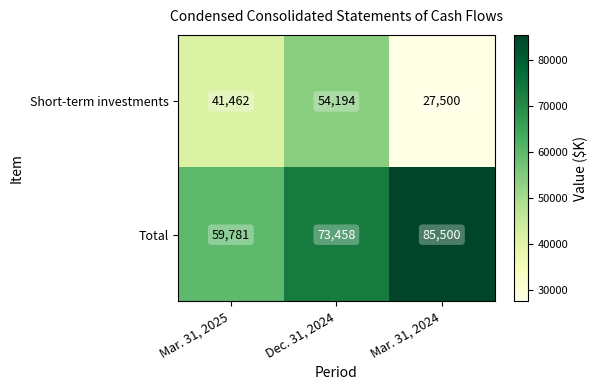

Reading left to right, what are all the values shown in this chart?

Short-term investments: 41462	54194	27500
Total: 59781	73458	85500